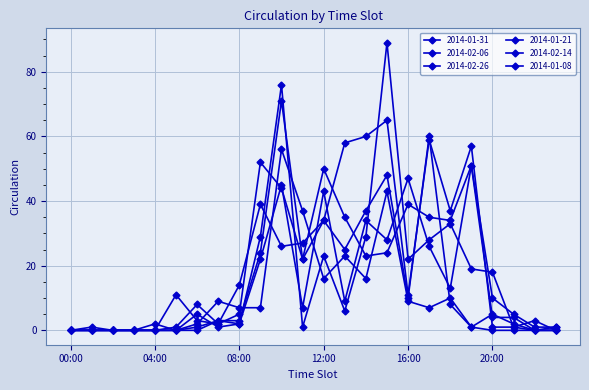

Is this an area chart (filled region under the line)?

No